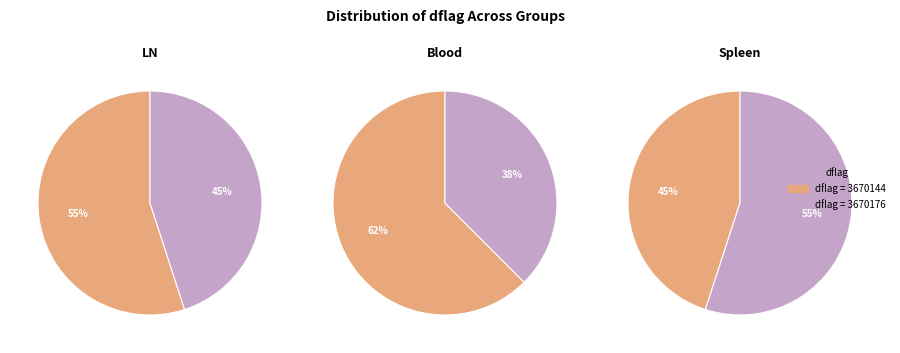

True or false: 3670176 accounts for 59% of the total.

False